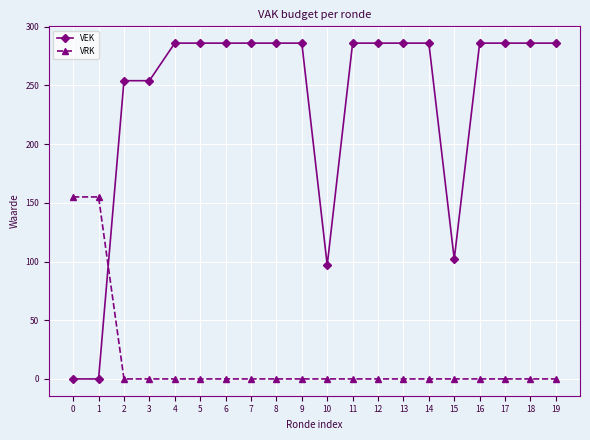

Is it true that VEK equals 184 at 5?

False